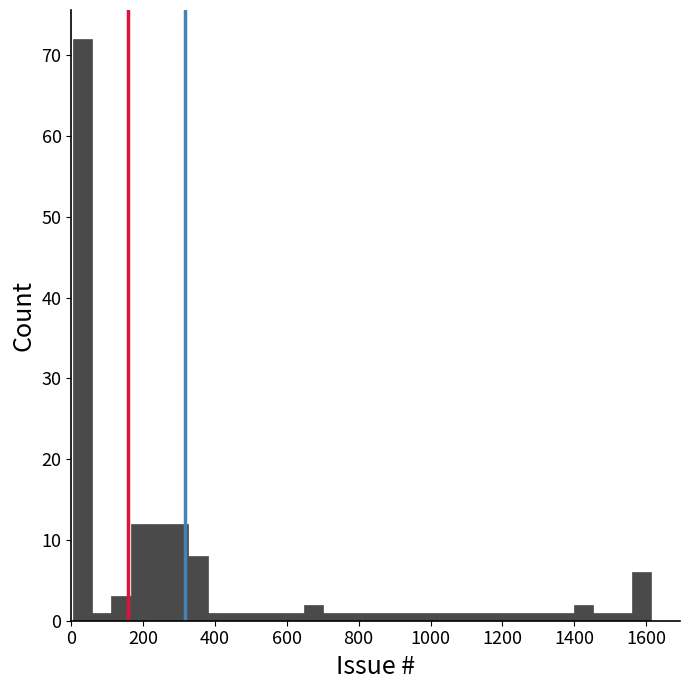

Read against the x-axis, roughly where is the centre of the tallest bar?

40